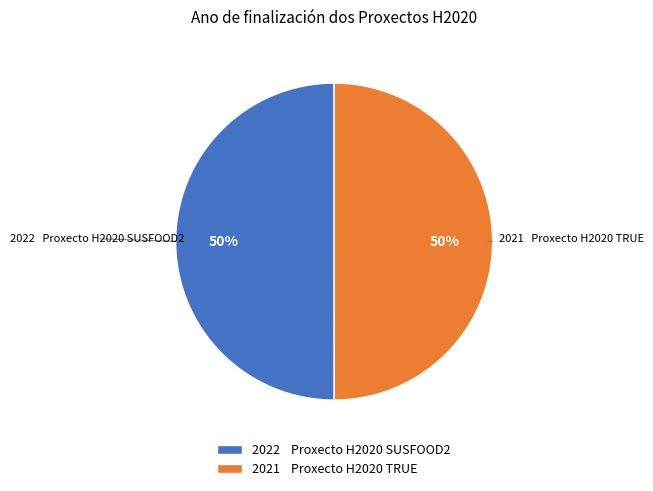

To the nearest percent, what portion does 2022 Proxecto H2020 SUSFOOD2 represent?

50%